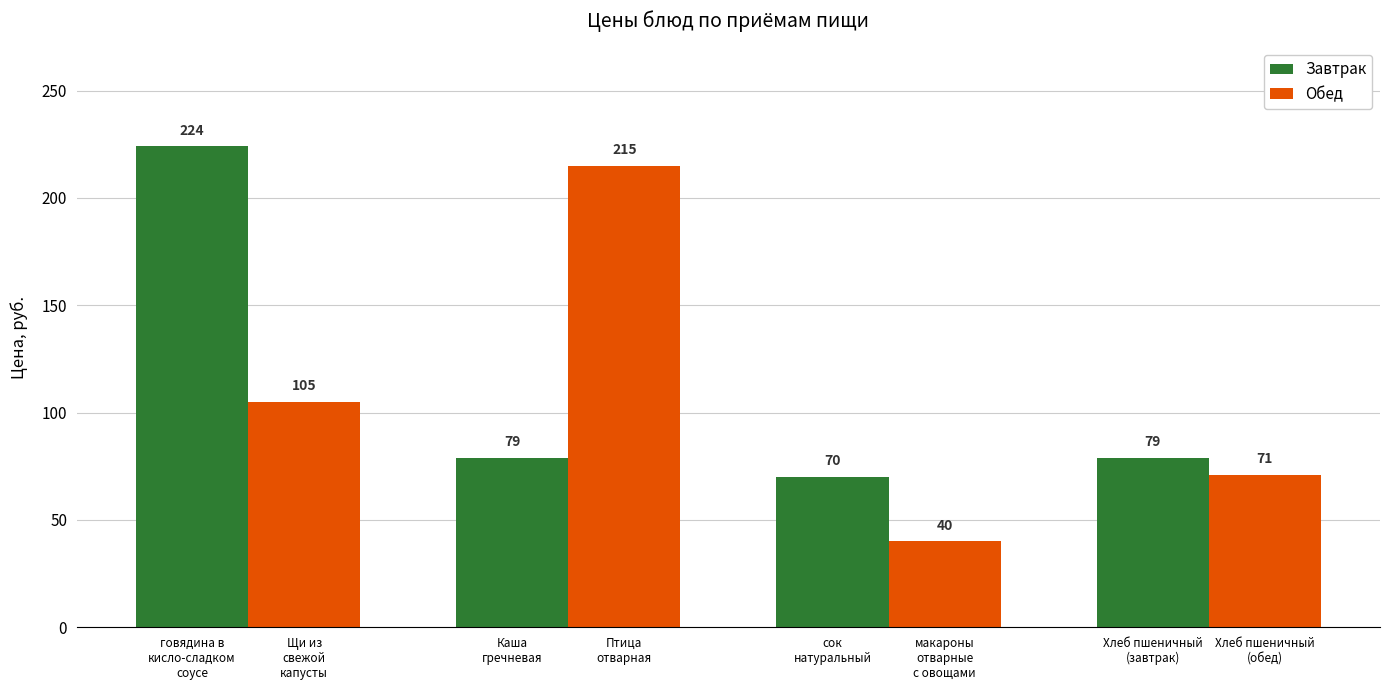

What is the minimum value for Завтрак?

70